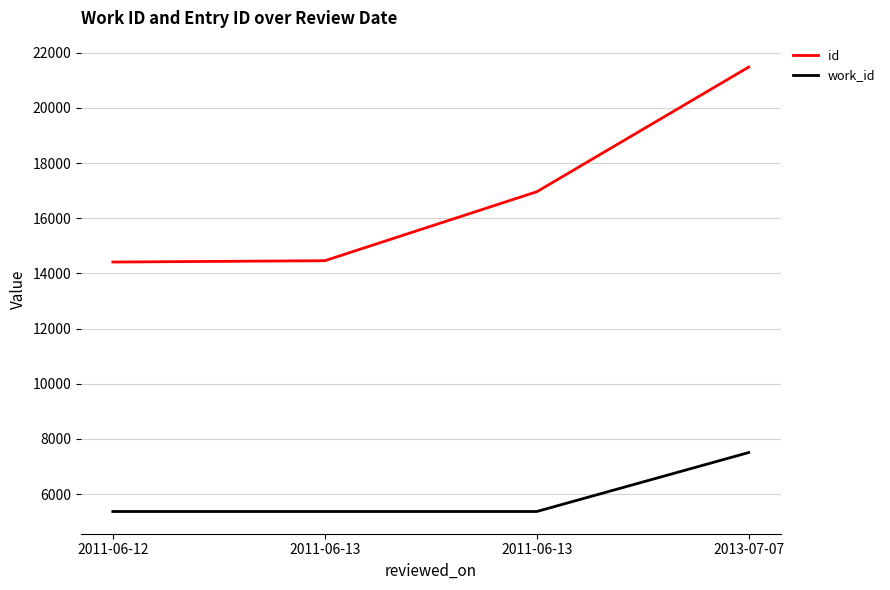

What are all the series names shown in the legend?

id, work_id